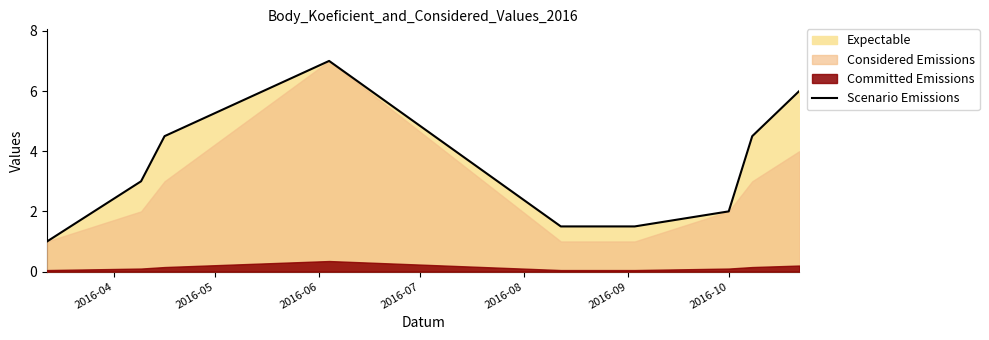

What is the average value?

3.4